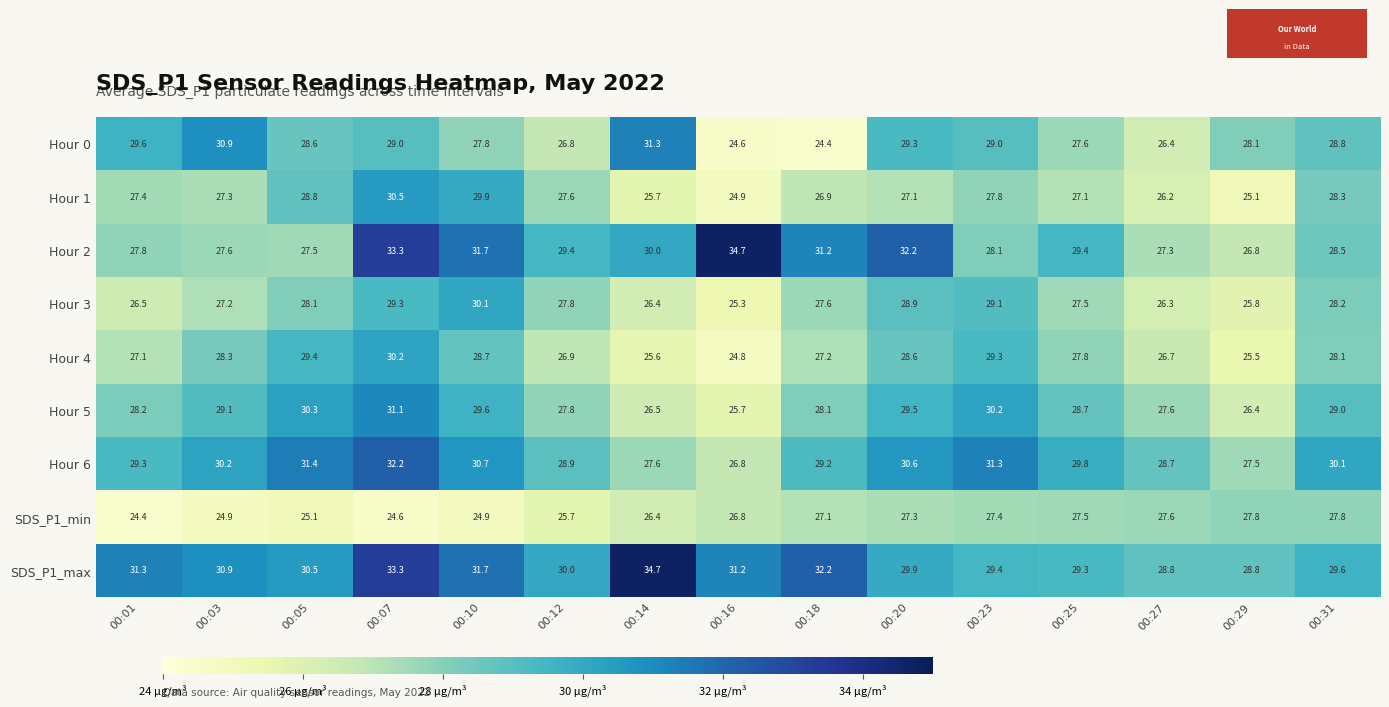

Rank the series at 00:20 from highest to lowest value.

Hour 2, Hour 6, SDS_P1_max, Hour 5, Hour 0, Hour 3, Hour 4, SDS_P1_min, Hour 1